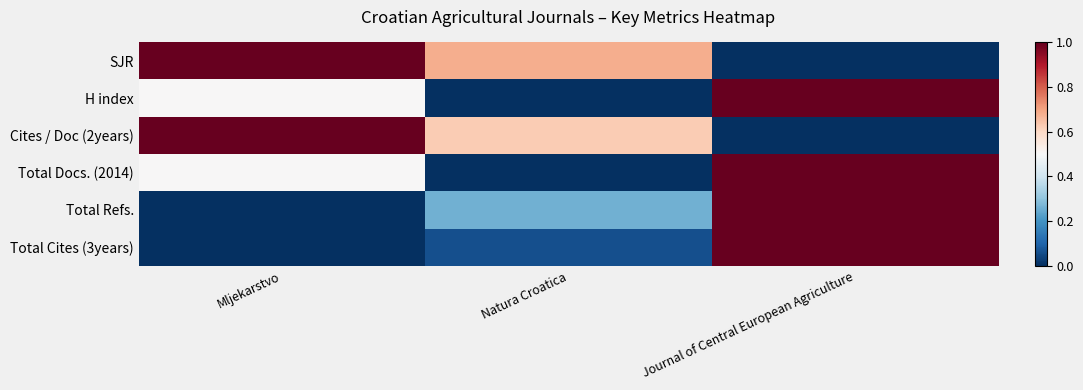

Reading left to right, what are all the values shown in this chart?

SJR: Mljekarstvo=1.0	Natura Croatica=0.7	Journal of Central European Agriculture=0.0
H index: Mljekarstvo=0.5	Natura Croatica=0.0	Journal of Central European Agriculture=1.0
Cites / Doc (2years): Mljekarstvo=1.0	Natura Croatica=0.6	Journal of Central European Agriculture=0.0
Total Docs. (2014): Mljekarstvo=0.5	Natura Croatica=0.0	Journal of Central European Agriculture=1.0
Total Refs.: Mljekarstvo=0.0	Natura Croatica=0.3	Journal of Central European Agriculture=1.0
Total Cites (3years): Mljekarstvo=0.0	Natura Croatica=0.1	Journal of Central European Agriculture=1.0